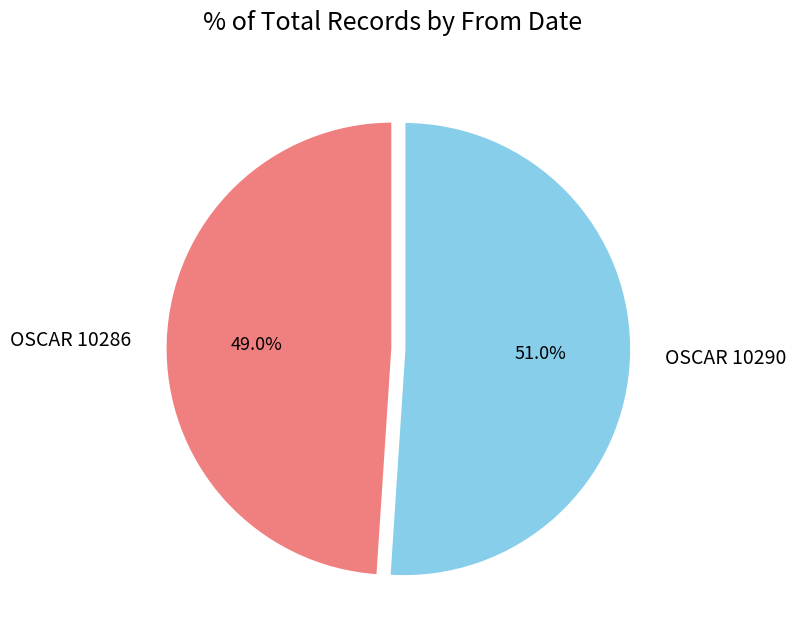

How many slices are in this pie chart?

2